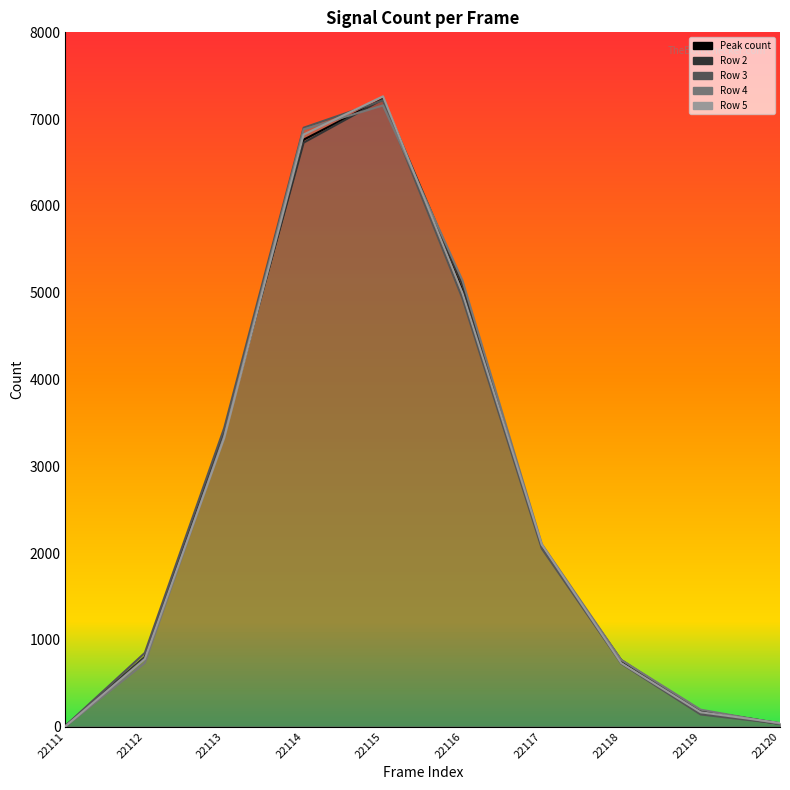

True or false: Peak count and Row 4 cross at least once.

True